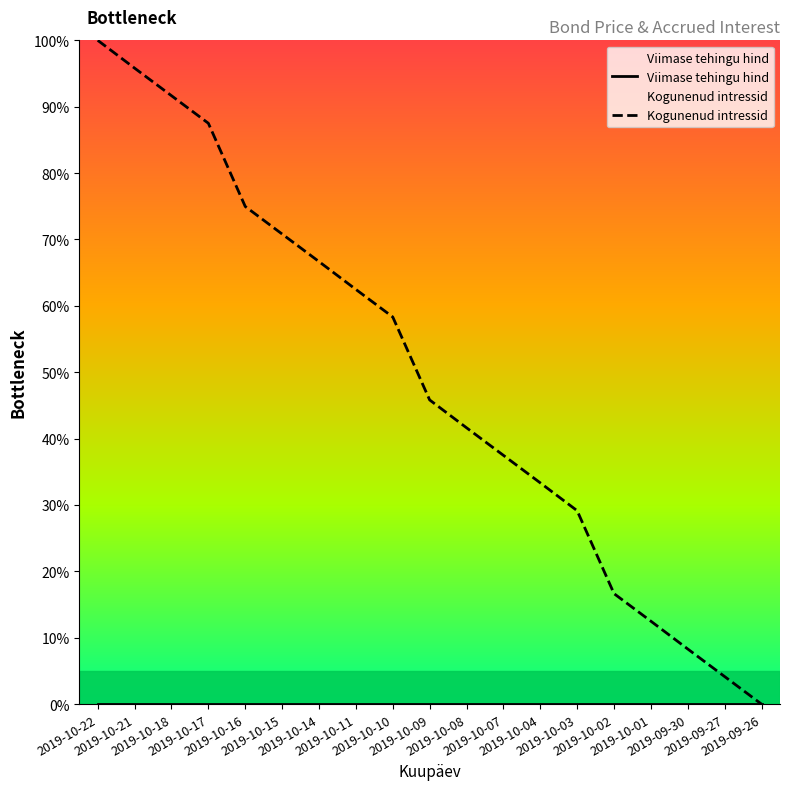

Is it true that the value at 2019-10-11 is 34.6?

False